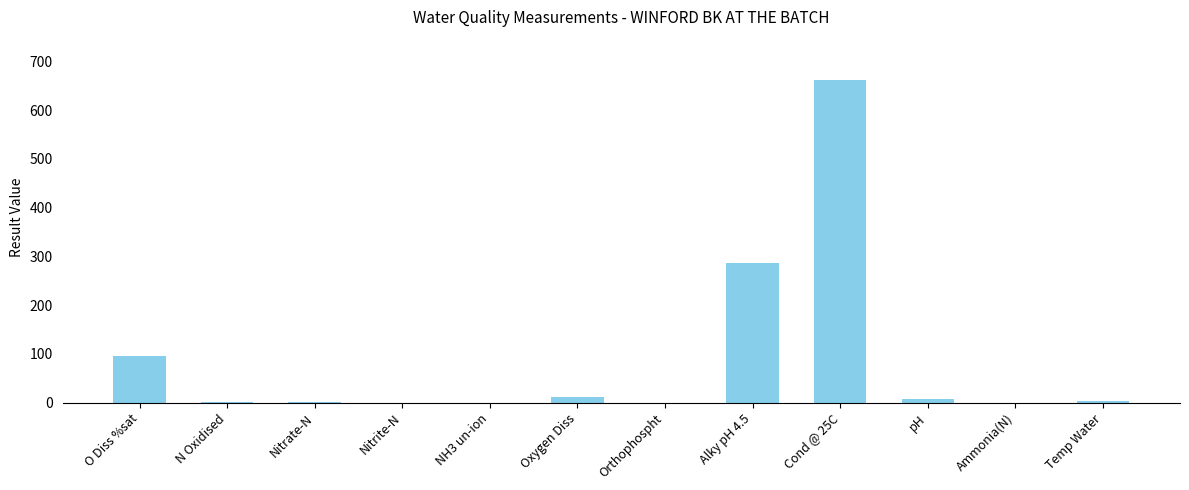

Between NH3 un-ion and pH, which is larger?

pH